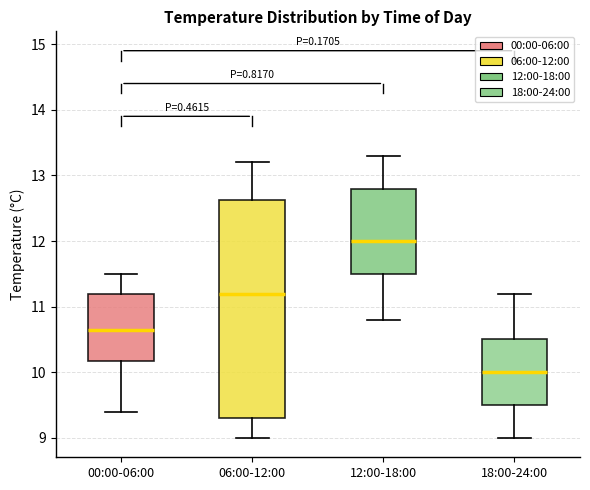

Which box is the tallest, from its lower edge to its upper edge?

06:00-12:00